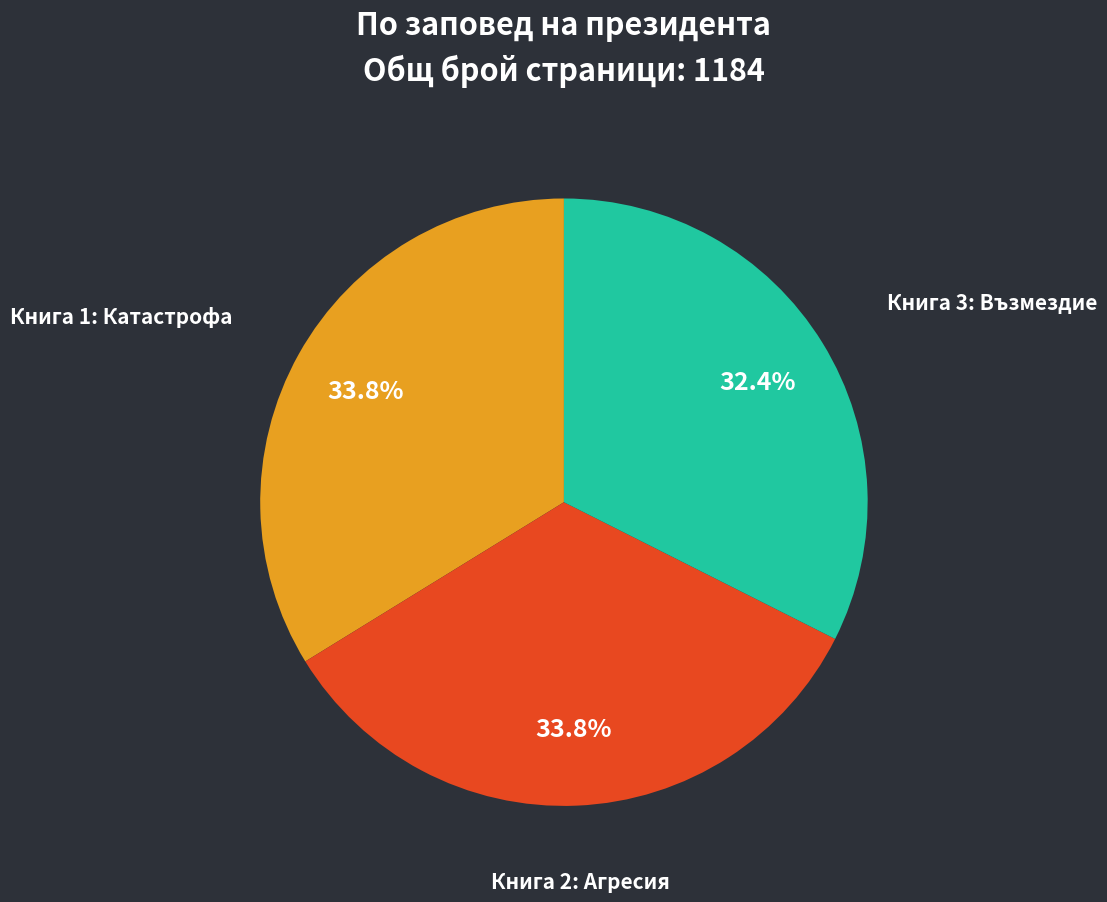

To the nearest percent, what is the combined percentage of Книга 2: Агресия and Книга 1: Катастрофа?

68%